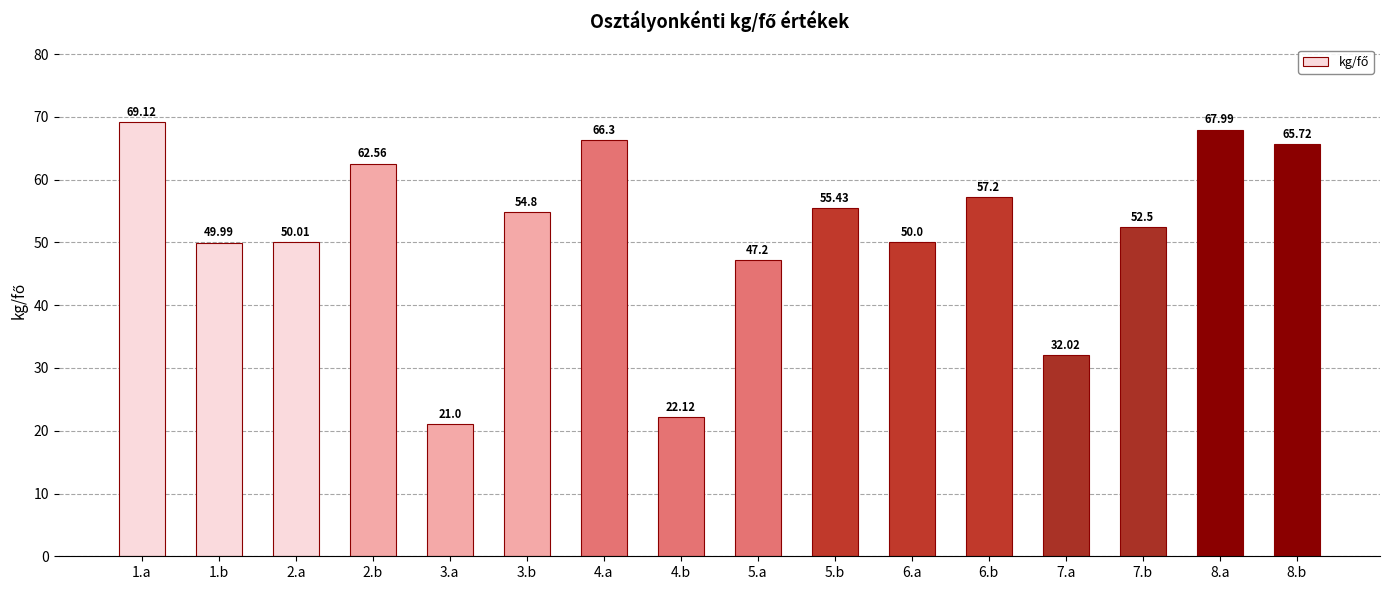

Which label corresponds to the smallest value in the chart?

3.a